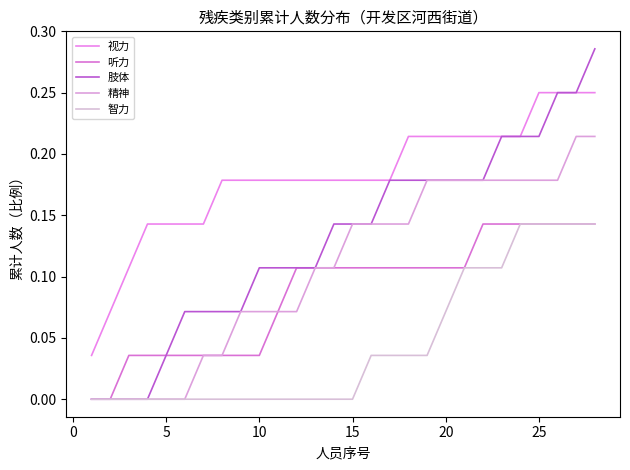

How many 听力 values are between 0 and 1?

28